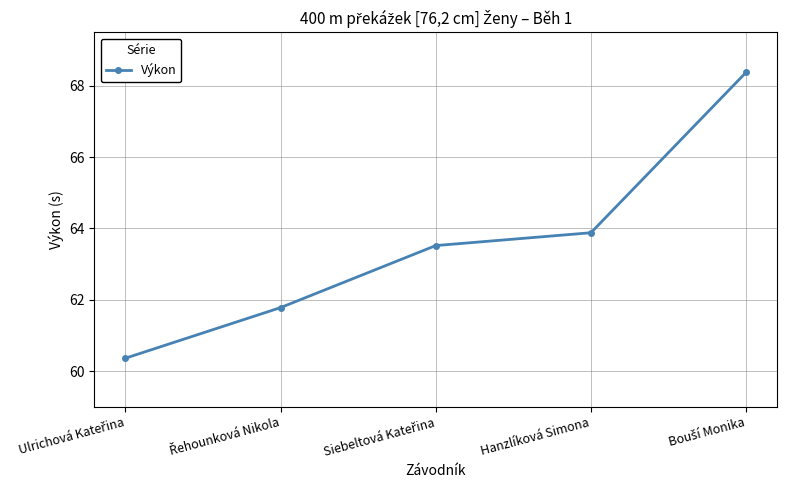

Where is the data nearest to the value 64?

Hanzlíková Simona